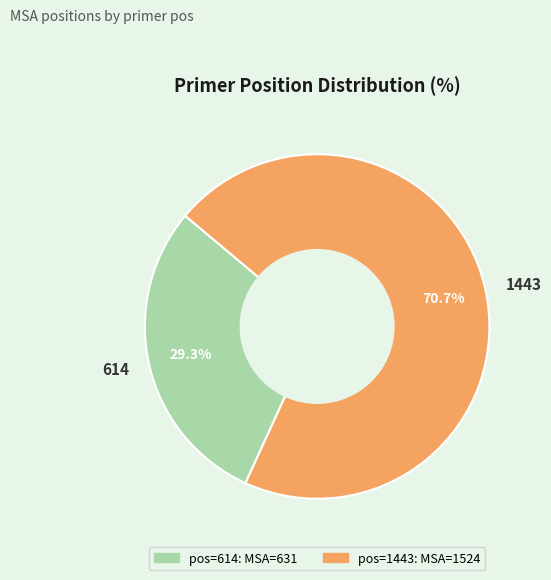

Does 1443 represent more than half of the total?

Yes